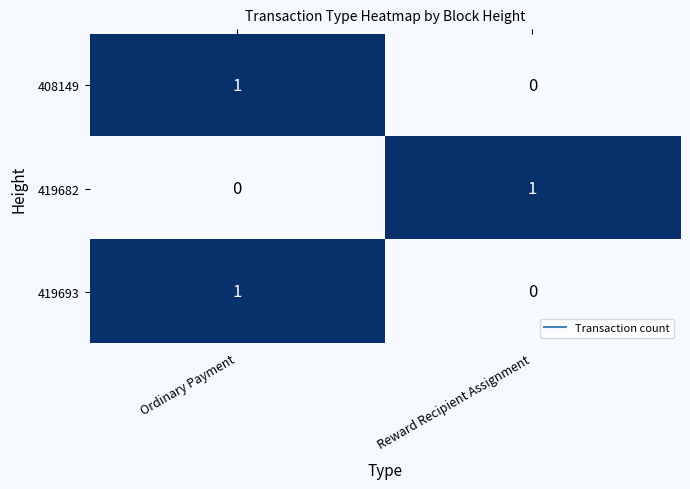

Reading left to right, what are all the values shown in this chart?

408149: Ordinary Payment=1	Reward Recipient Assignment=0
419682: Ordinary Payment=0	Reward Recipient Assignment=1
419693: Ordinary Payment=1	Reward Recipient Assignment=0